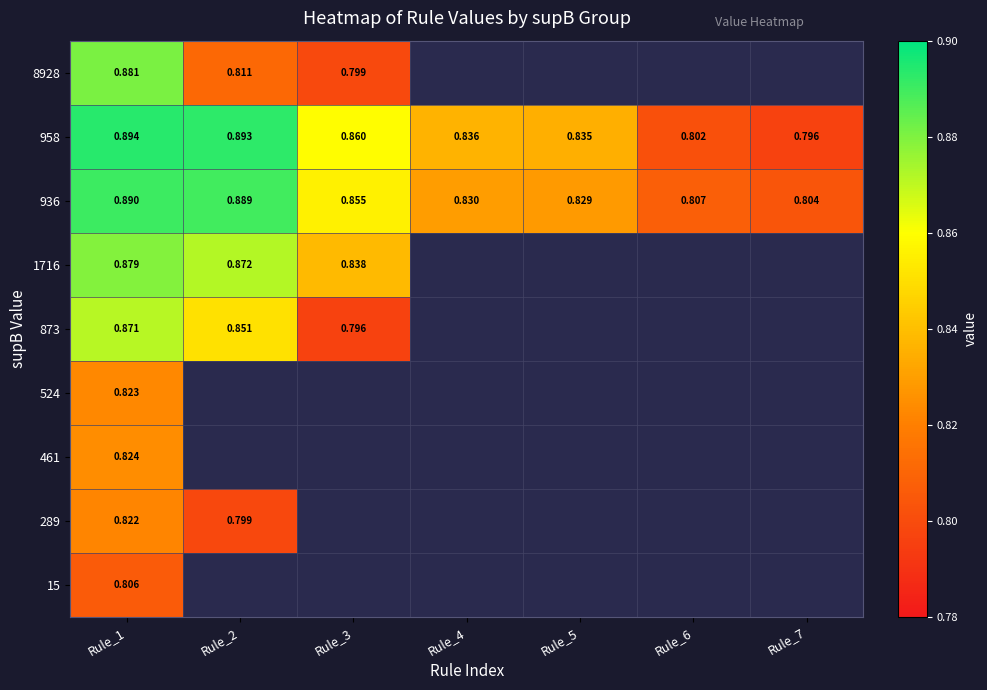

At how many categories does at least one series exceed 0?

7